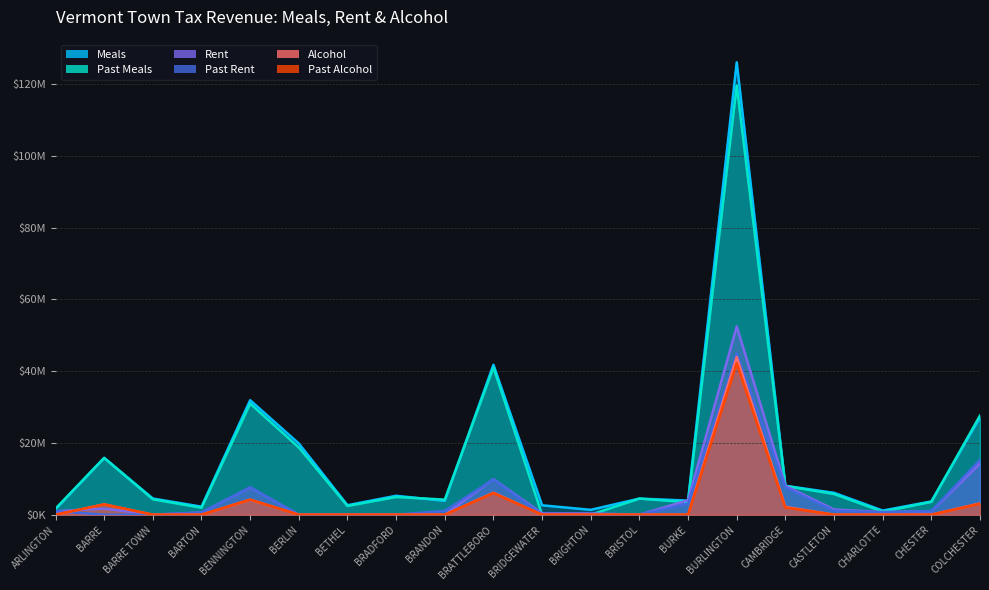

Reading left to right, what are all the values shown in this chart?

Meals: 1576848.4	15831811.8	4505314.3	2229149.8	31887828.1	19838340.3	2638704.5	5267844.1	3854566.5	41767594.5	2613188.4	1351767.0	4486453.9	3916637.6	126045890.1	8043982.7	6092401.0	1152665.3	3692090.9	27105423.0
Past Meals: 1674493.8	15804148.0	4288835.9	1936197.5	30957891.3	18731864.4	2430131.4	4933432.7	4197151.1	41053694.8	0.0	0.0	4480745.4	3472536.7	119599093.0	7997267.8	5760853.0	851404.2	3568702.4	27624305.1
Rent: 977315.3	1694307.6	0.0	621819.4	7555709.7	0.0	0.0	0.0	0.0	9917335.3	358325.3	347982.8	0.0	4028578.6	52455923.3	8040302.9	1449830.5	735325.6	933811.6	14285107.0
Past Rent: 979023.2	0.0	0.0	565578.9	7636496.6	0.0	0.0	0.0	1063102.9	9821570.9	0.0	0.0	0.0	3074369.1	44947761.1	7600330.9	1053844.3	696667.0	995138.3	15306939.6
Alcohol: 0.0	2869696.3	0.0	0.0	4188704.5	0.0	0.0	0.0	0.0	6128004.1	0.0	0.0	0.0	0.0	43929303.6	2159432.2	0.0	0.0	0.0	3139497.9
Past Alcohol: 0.0	2872886.0	0.0	0.0	4199767.2	0.0	0.0	0.0	0.0	6019405.8	0.0	0.0	0.0	0.0	42138975.9	1981577.2	0.0	0.0	0.0	3053968.9